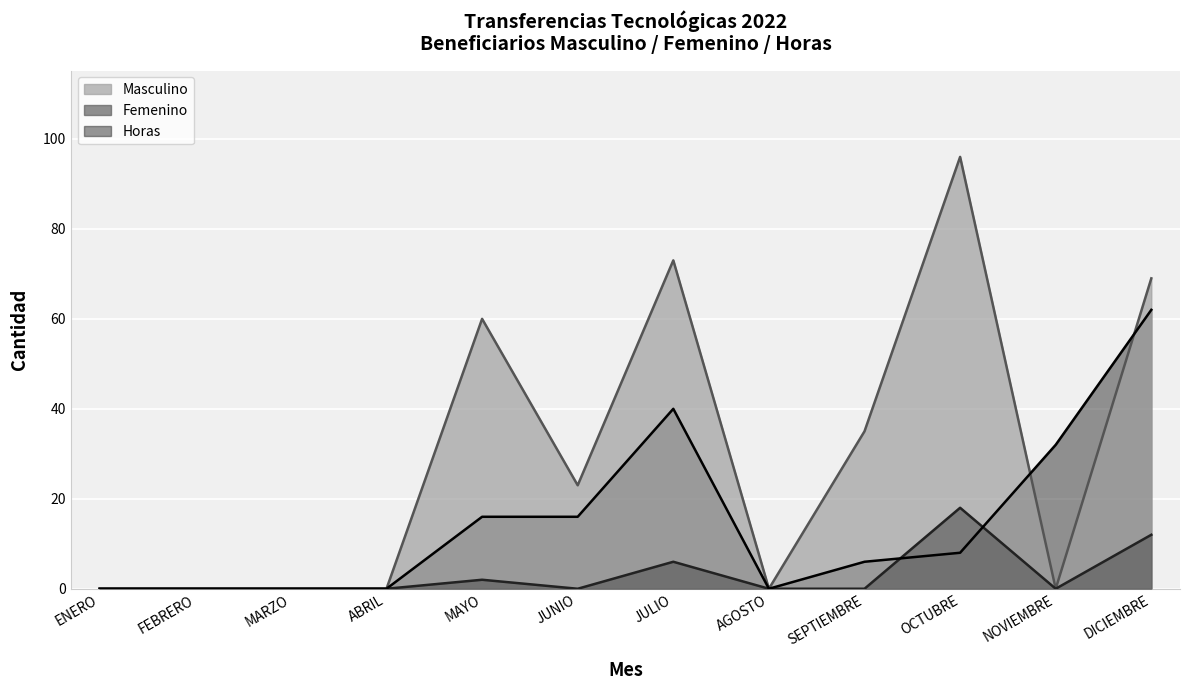

What is the difference between the second highest and minimum values in the Horas series?

40